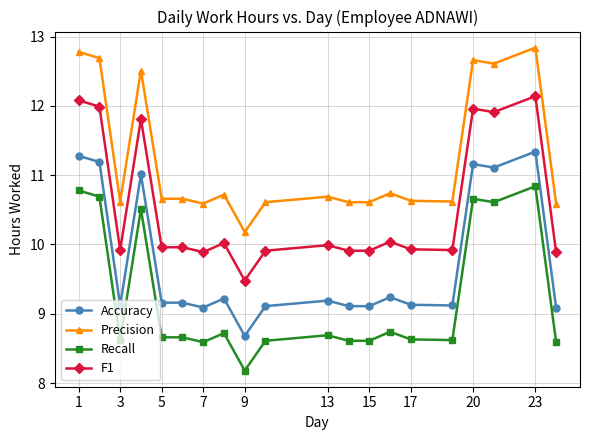

At how many categories does at least one series exceed 9?

20